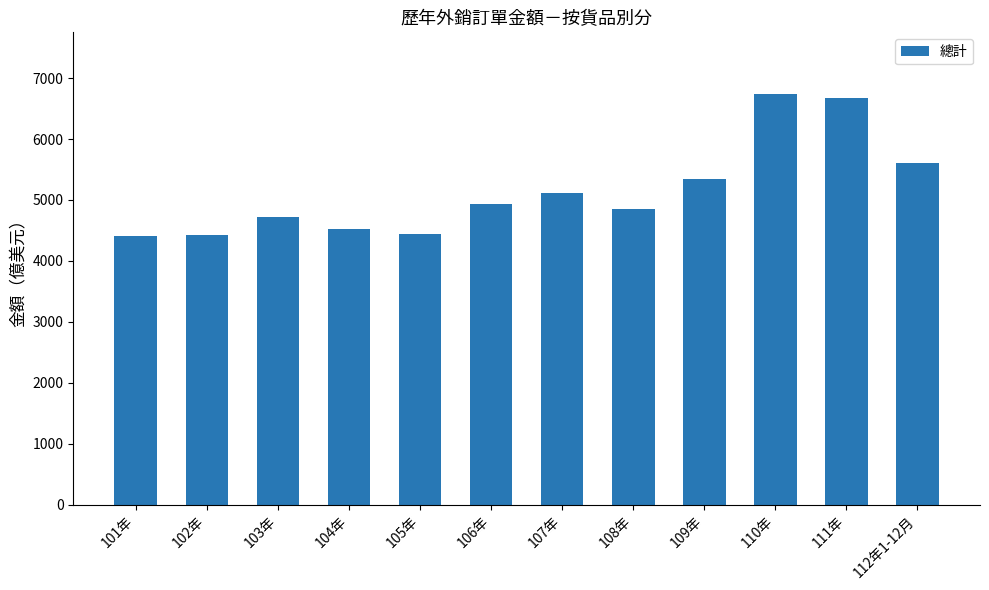

What is the smallest value displayed?

4410.0